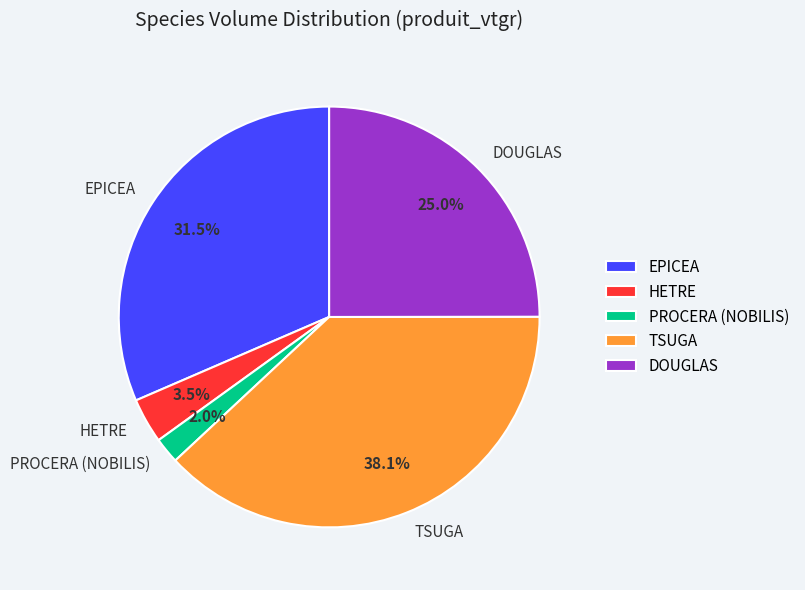

To the nearest percent, what is the combined percentage of EPICEA and PROCERA (NOBILIS)?

33%